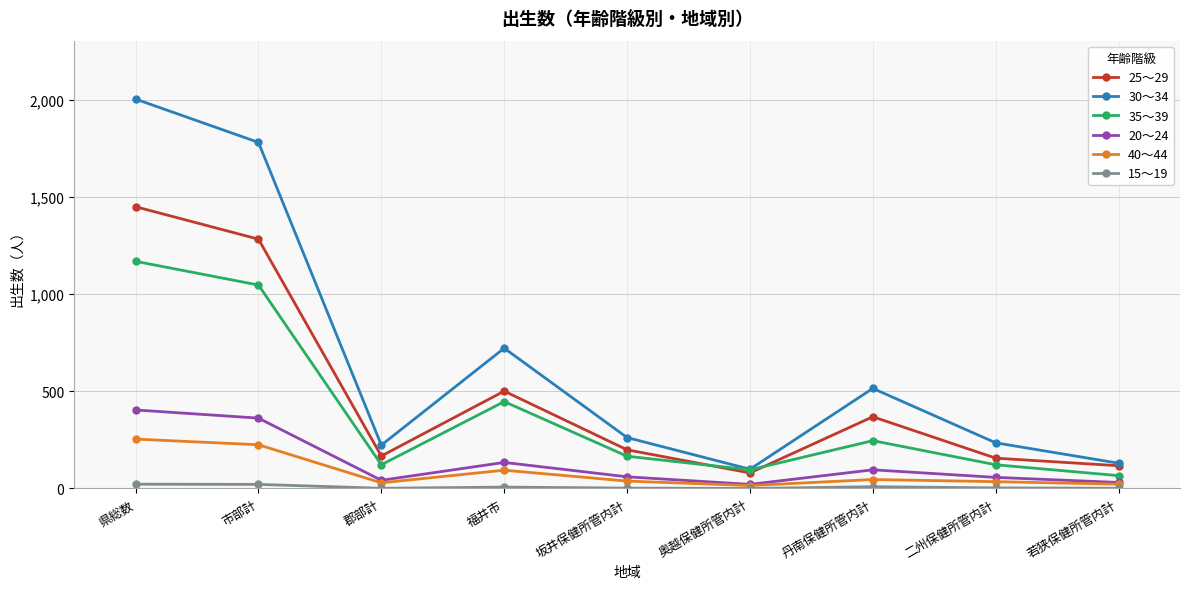

Is the value of 25～29 at 若狭保健所管内計 greater than the value of 30～34 at 県総数?

No